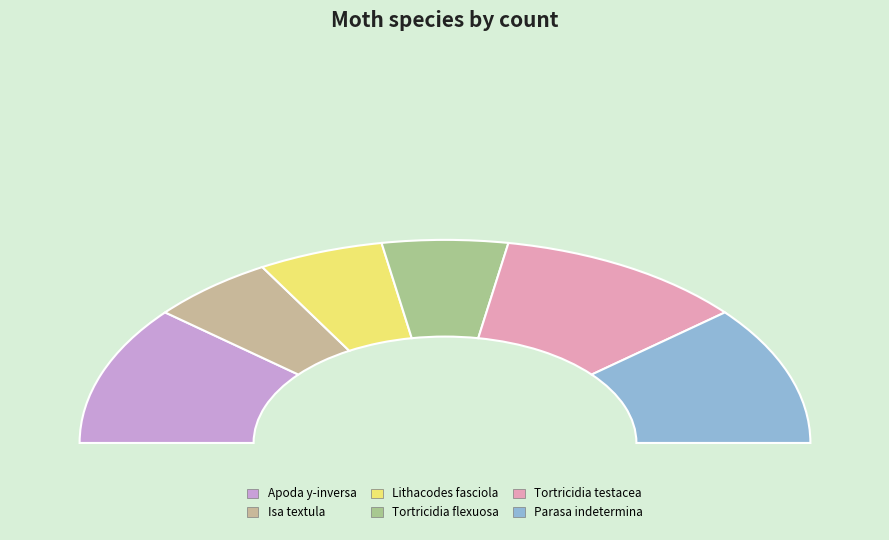

The Apoda y-inversa slice represents 33% of the pie. True or false?

False